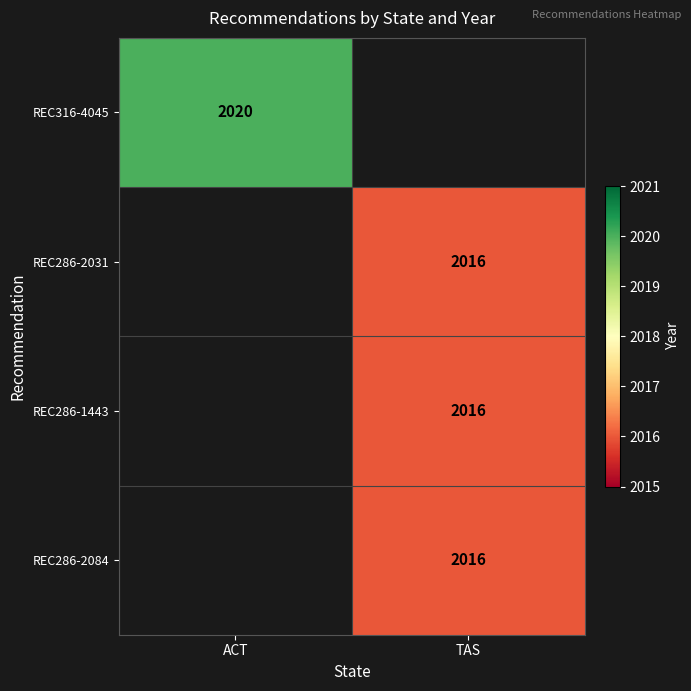

The value of REC316-4045 at ACT is 2020. True or false?

True